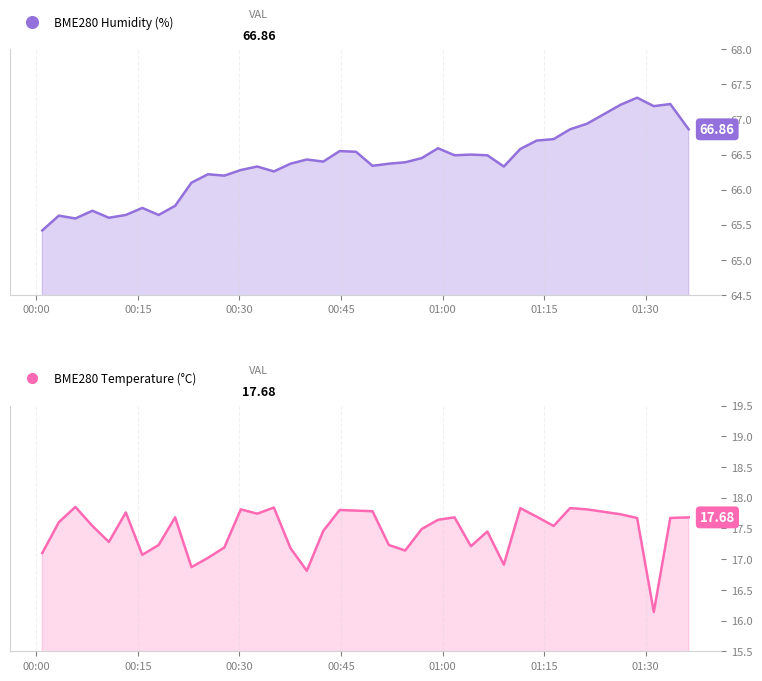

Rank the series by their maximum value, from highest to lowest.

BME280_humidity, BME280_temperature